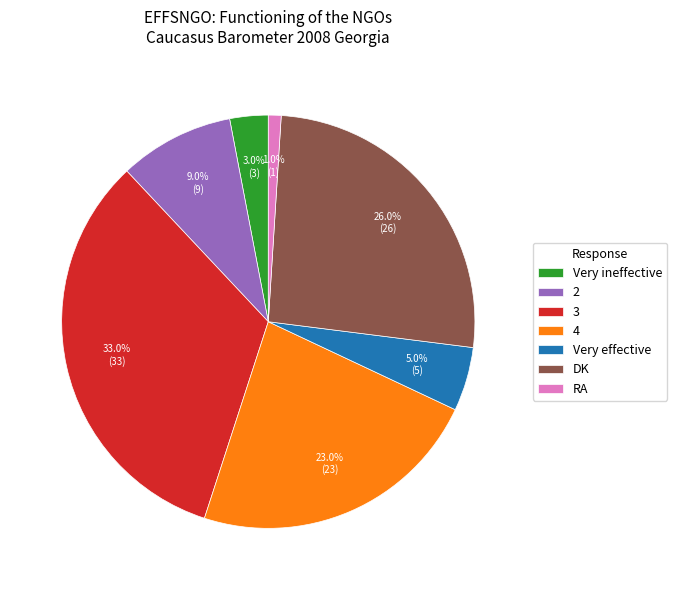

What percentage is the Very effective slice, to the nearest percent?

5%